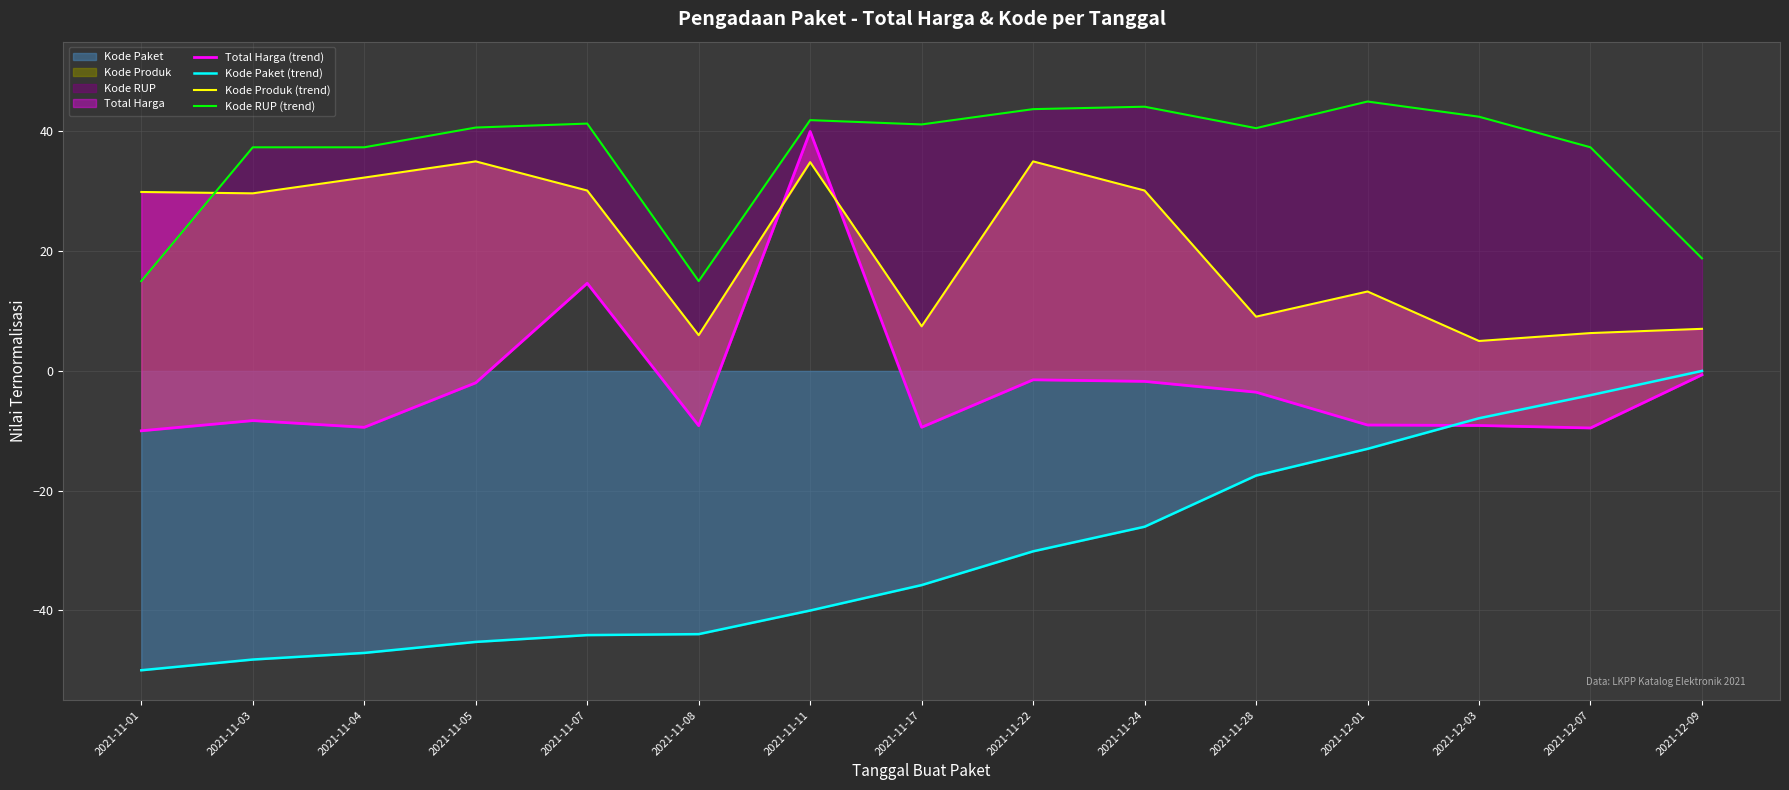

At which label does Kode RUP (trend) first exceed 40?

2021-11-05